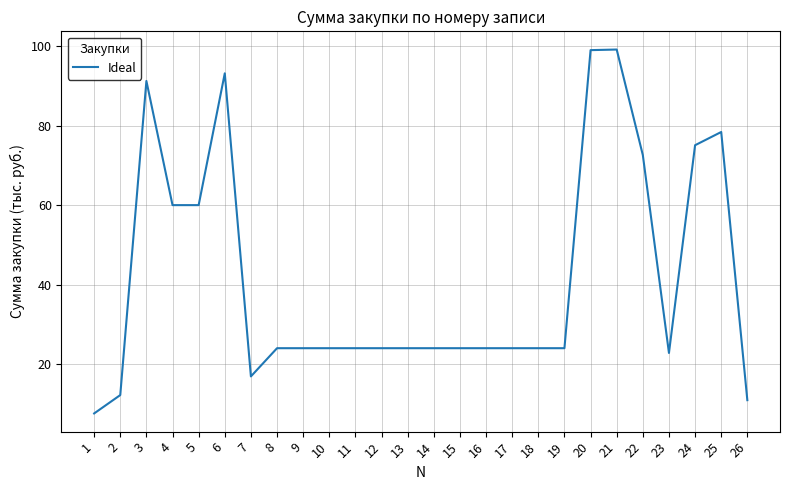

What is the difference between the maximum and minimum values?

91.6